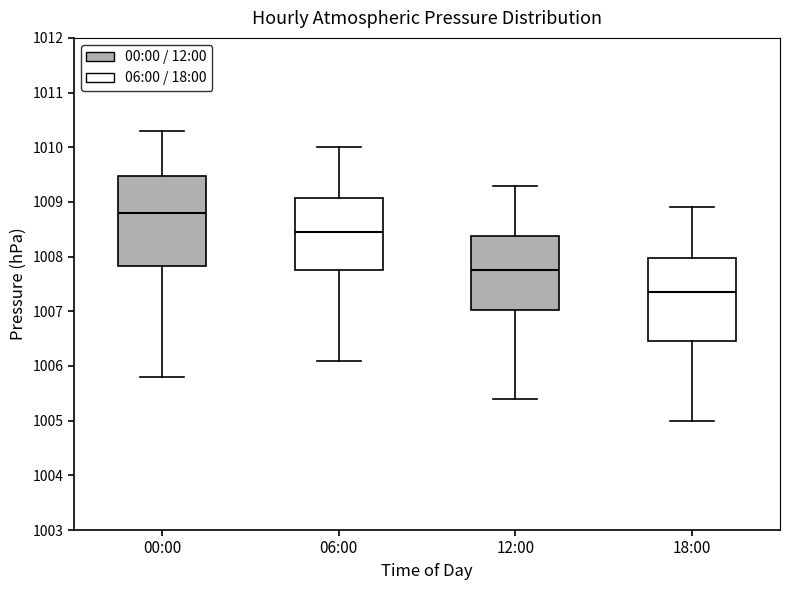

Which box is the tallest, from its lower edge to its upper edge?

00:00